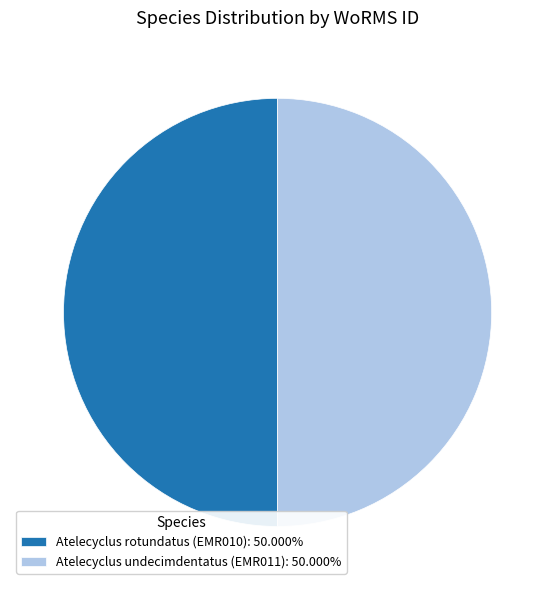

What is the ratio of the value at Atelecyclus rotundatus (EMR010): 50.000% to the value at Atelecyclus undecimdentatus (EMR011): 50.000%?

1.0